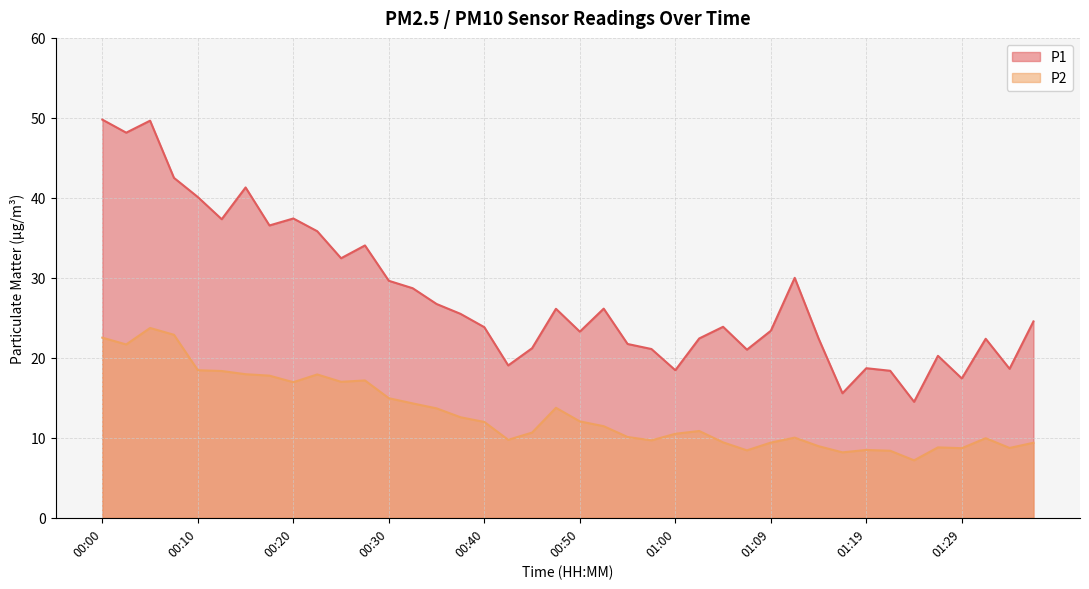

Does the chart display data point markers on the line(s)?

No